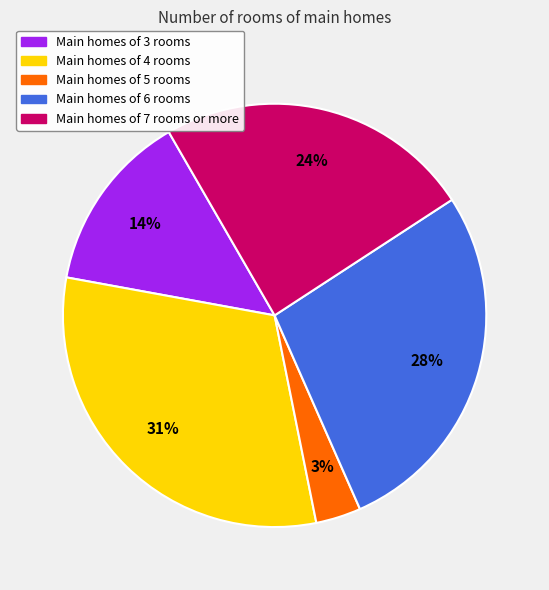

To the nearest percent, what is the difference between the Main homes of 7 rooms or more and Main homes of 3 rooms slice percentages?

10%